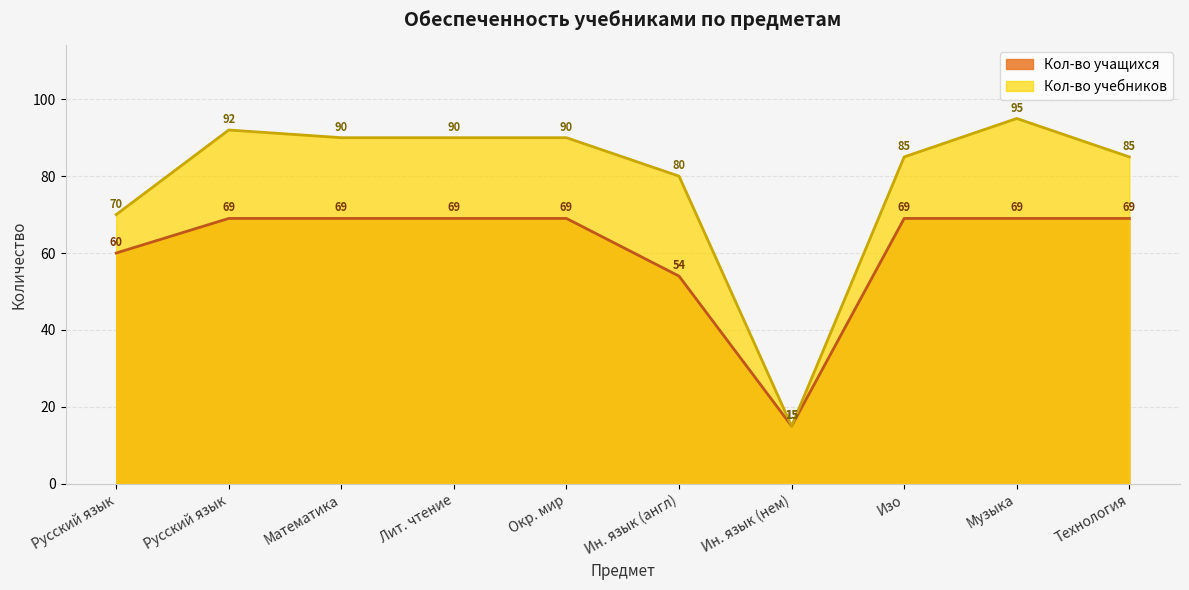

What is the average value of the Кол-во учащихся series?

61